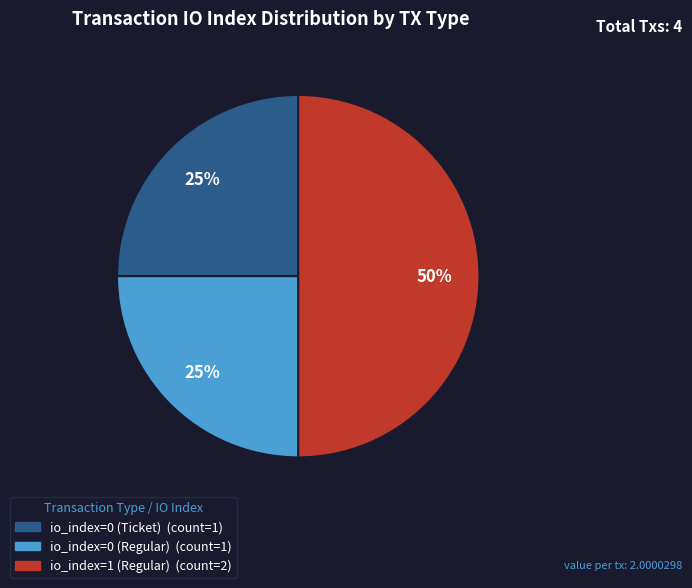

The io_index=0 (Regular) slice represents 25% of the pie. True or false?

True